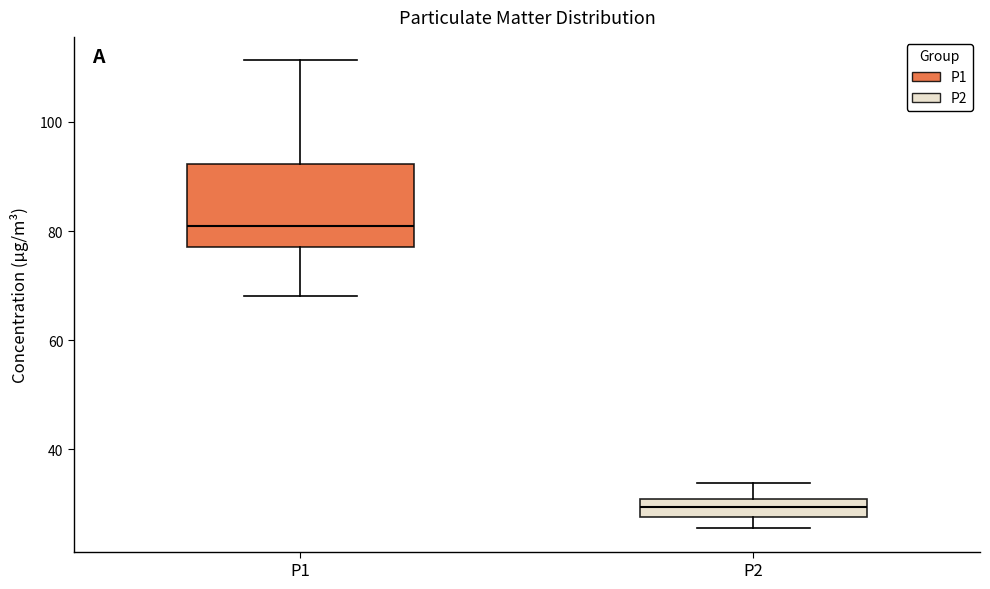

Reading left to right, read every box against the y-axis: the position of its median line, the range the box covers, and the ends of its whiskers. The values are not printed on the chart, so give them approximately, as read against the axis.

P1: median 82, box 78 to 92, whiskers 68 to 112
P2: median 30 (inside the box), box 28 to 30, whiskers 26 to 34